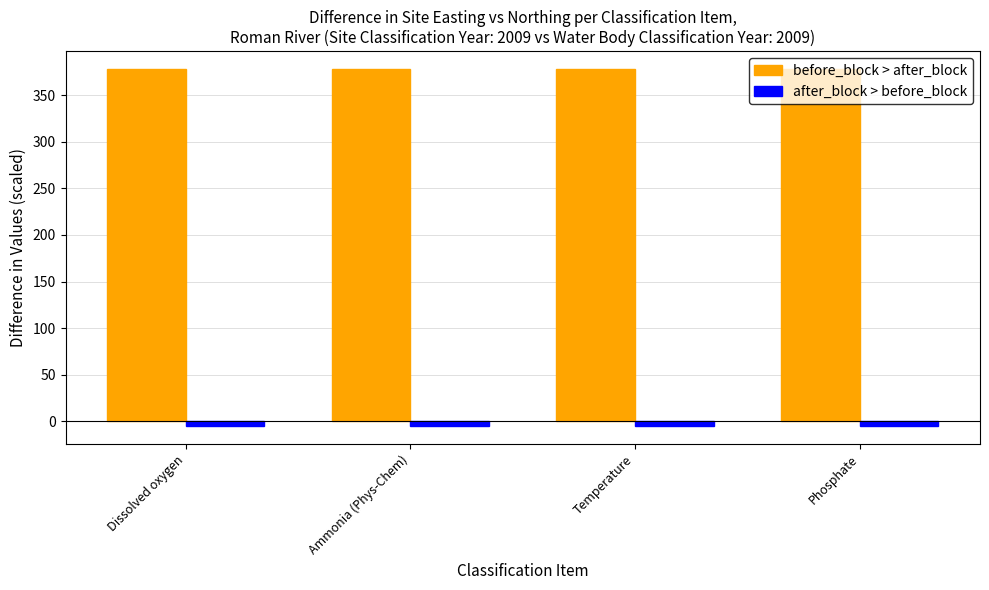

What is the difference between the highest and lowest values at Ammonia (Phys-Chem)?

383.0